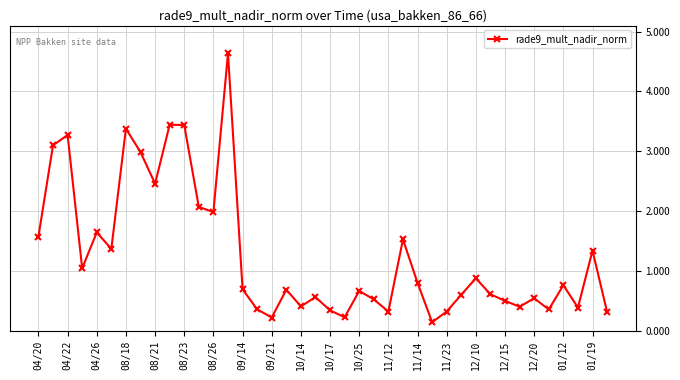

What is the difference between the maximum and second lowest values?

4.4